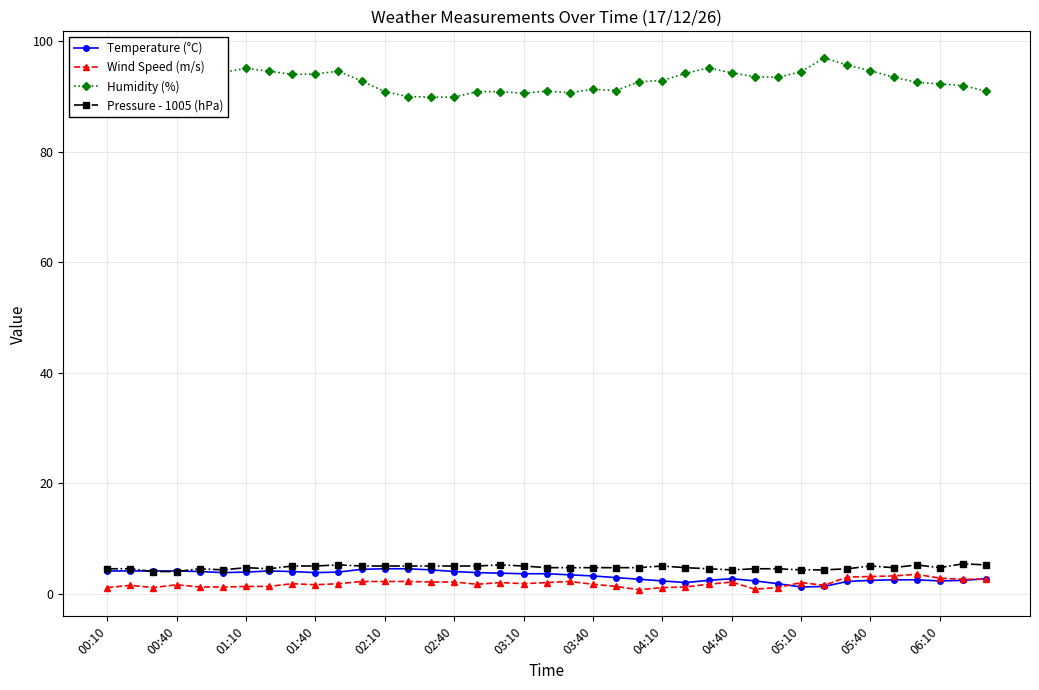

What are all the series names shown in the legend?

Temperature (°C), Wind Speed (m/s), Humidity (%), Pressure - 1005 (hPa)